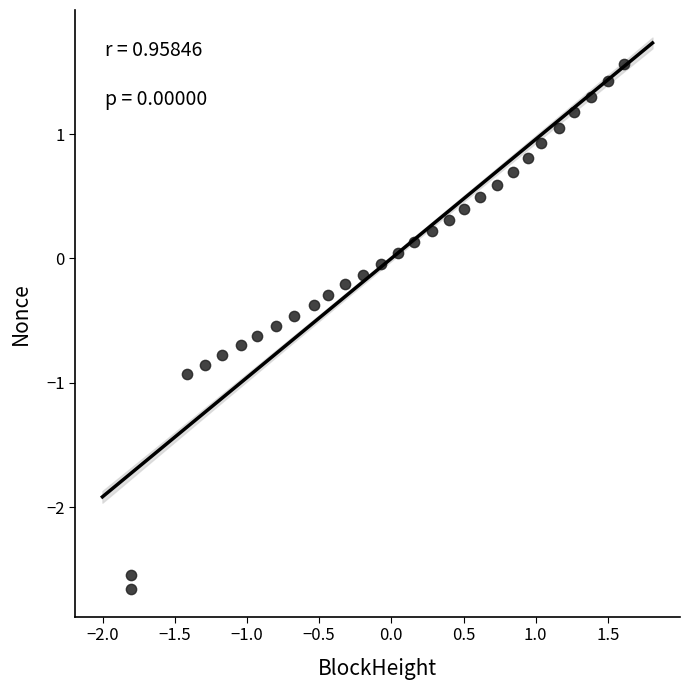

What is the range of X values (max minus min)?

3.4